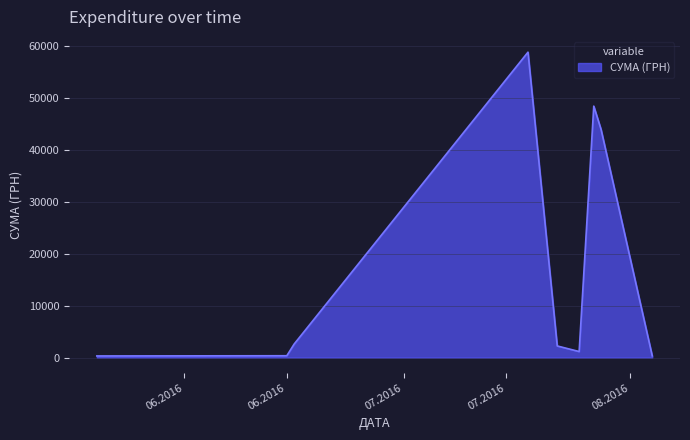

What is the greatest value displayed?

58840.0